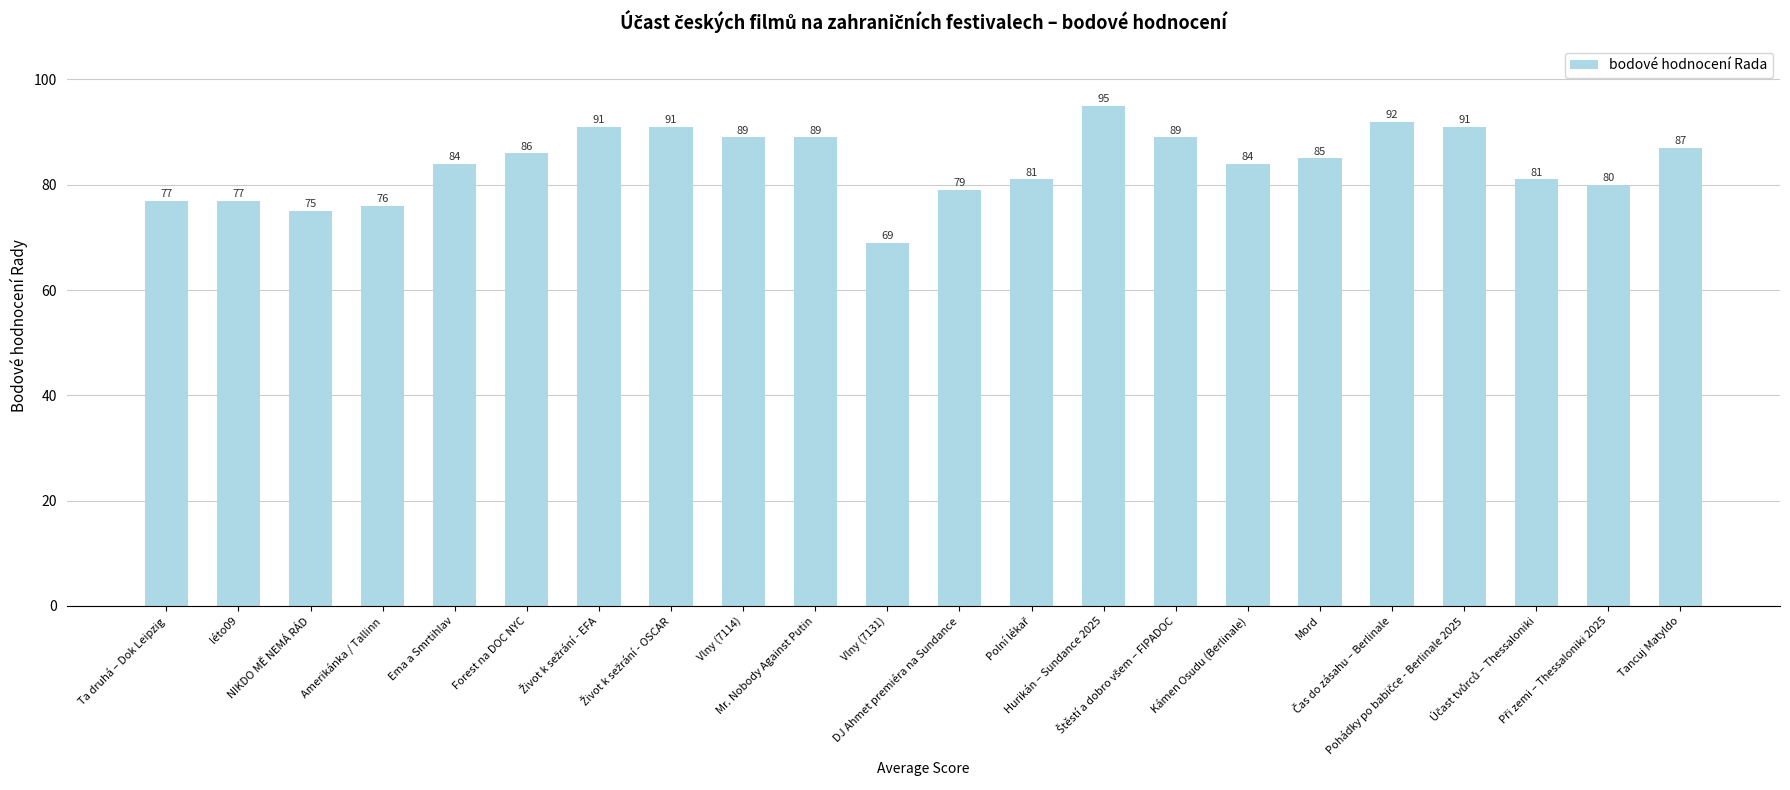

What is the maximum value shown in the chart?

95